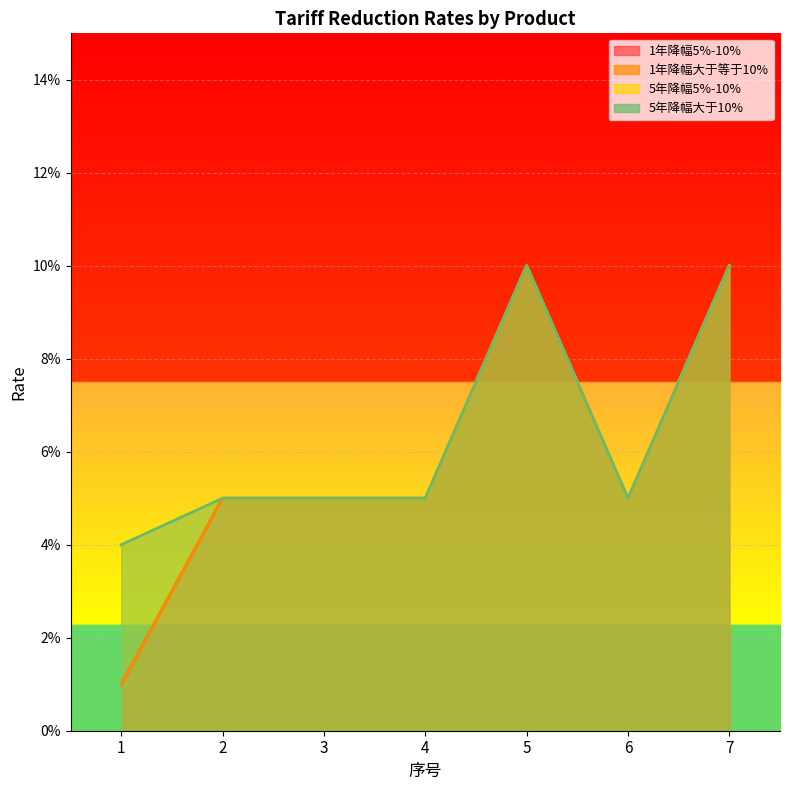

Which series has the widest spread of values?

1年降幅5%-10%